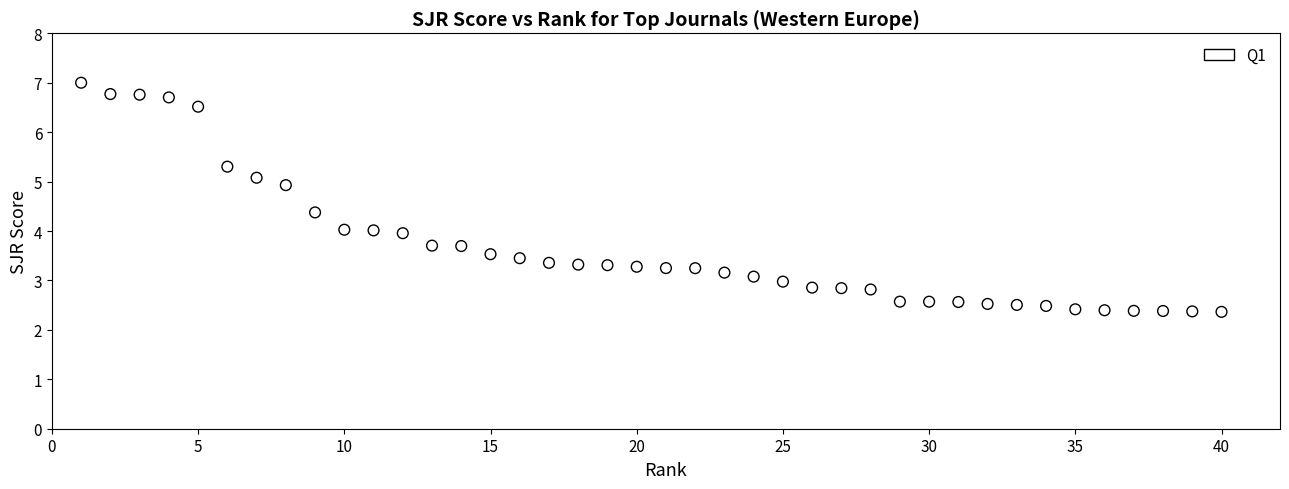

What is the range of Y values (max minus min)?

4.6